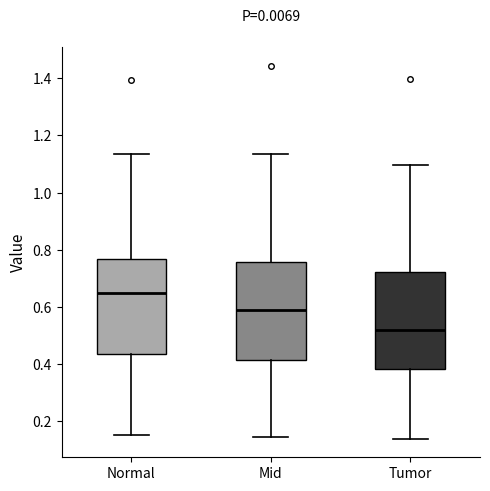

Where is the upper edge of the box for Mid on the y-axis? The values are not printed on the chart, so give them approximately, as read against the axis.

0.76